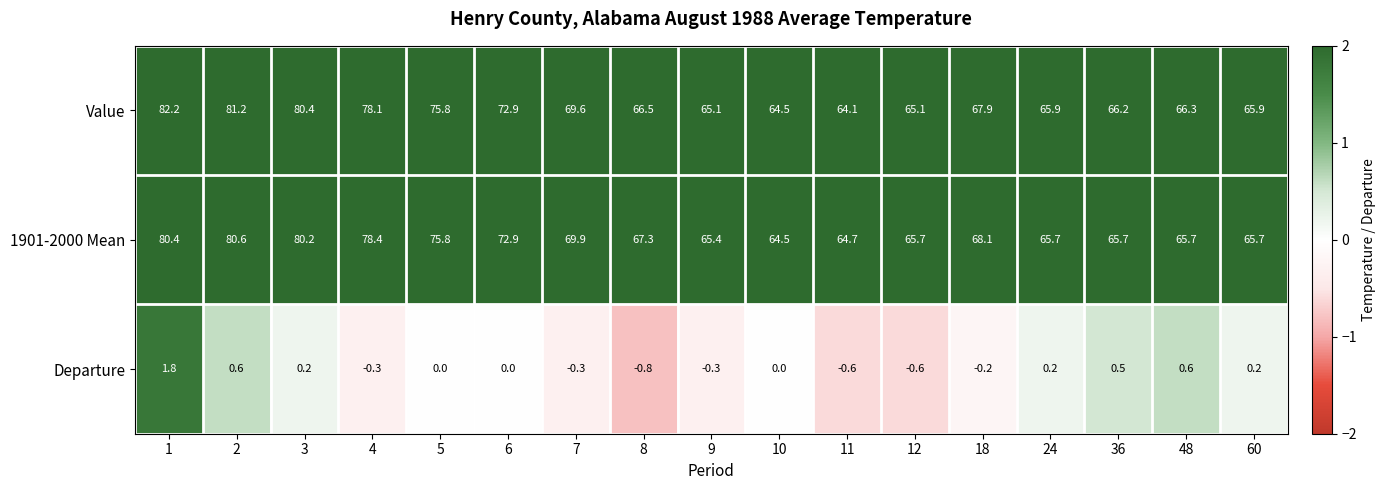

What is the spread (max minus min) of values at 6?

72.9